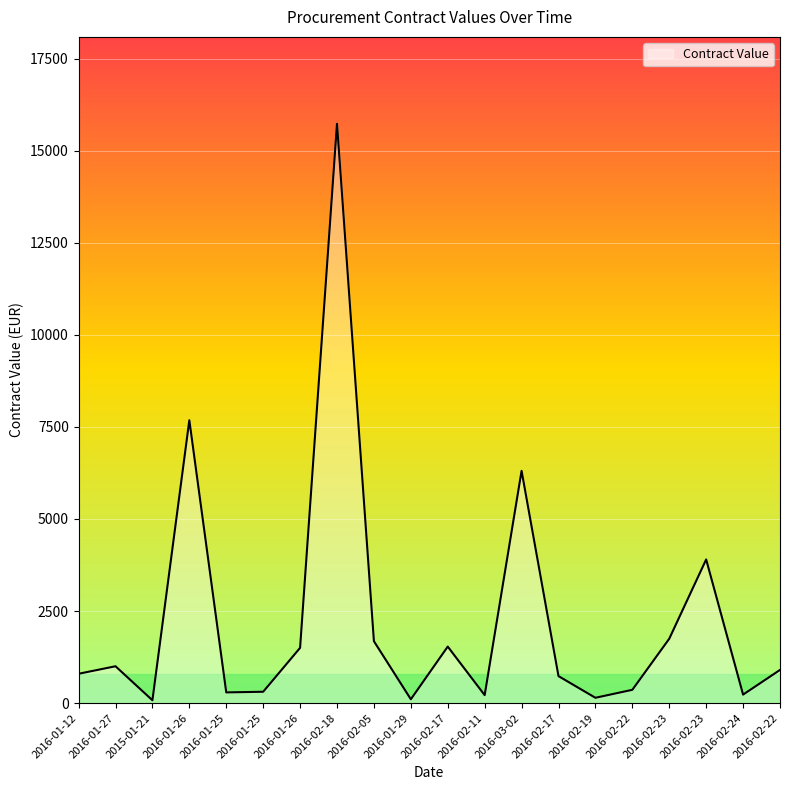

What is the difference between the maximum and minimum values?

15653.8